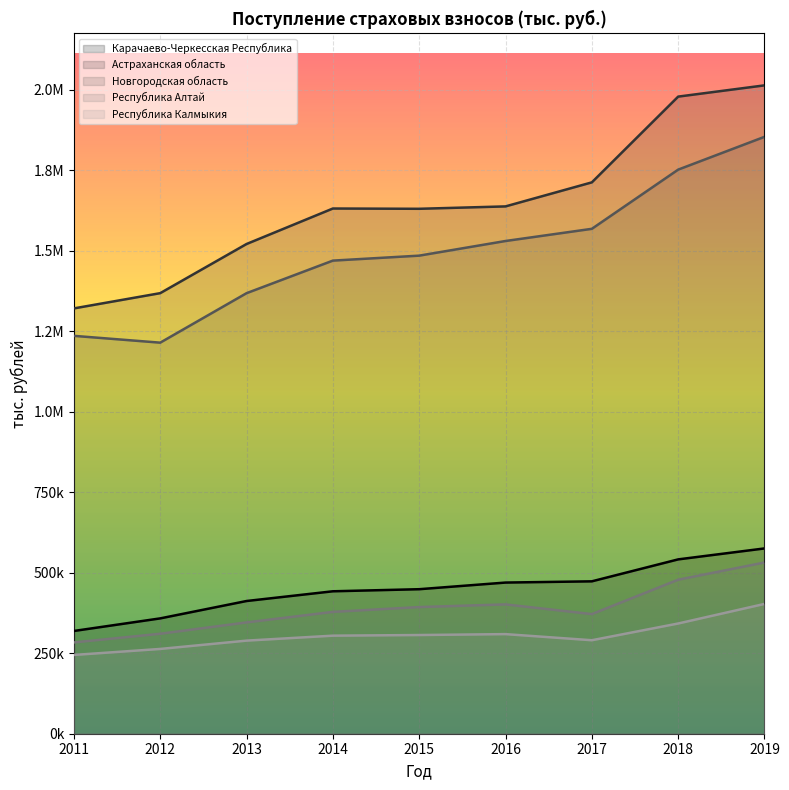

True or false: Республика Алтай has more than 0 points higher than both neighbors.

True